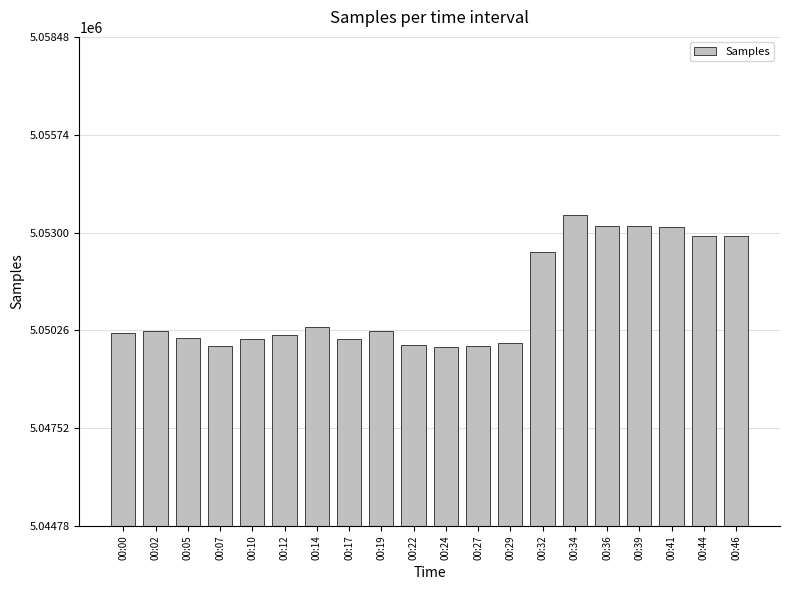

The value at 00:22 is 7117590. True or false?

False